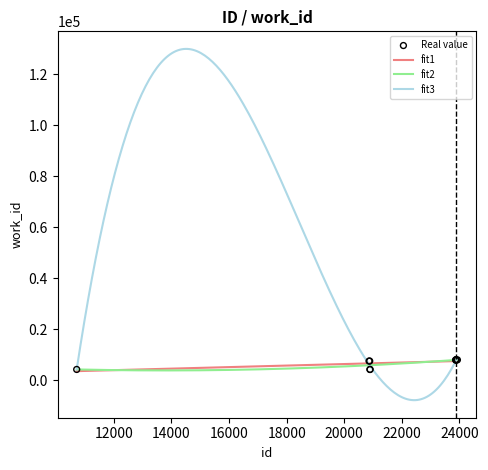

What is the ratio of the value at 20896 to the value at 20884?

0.6